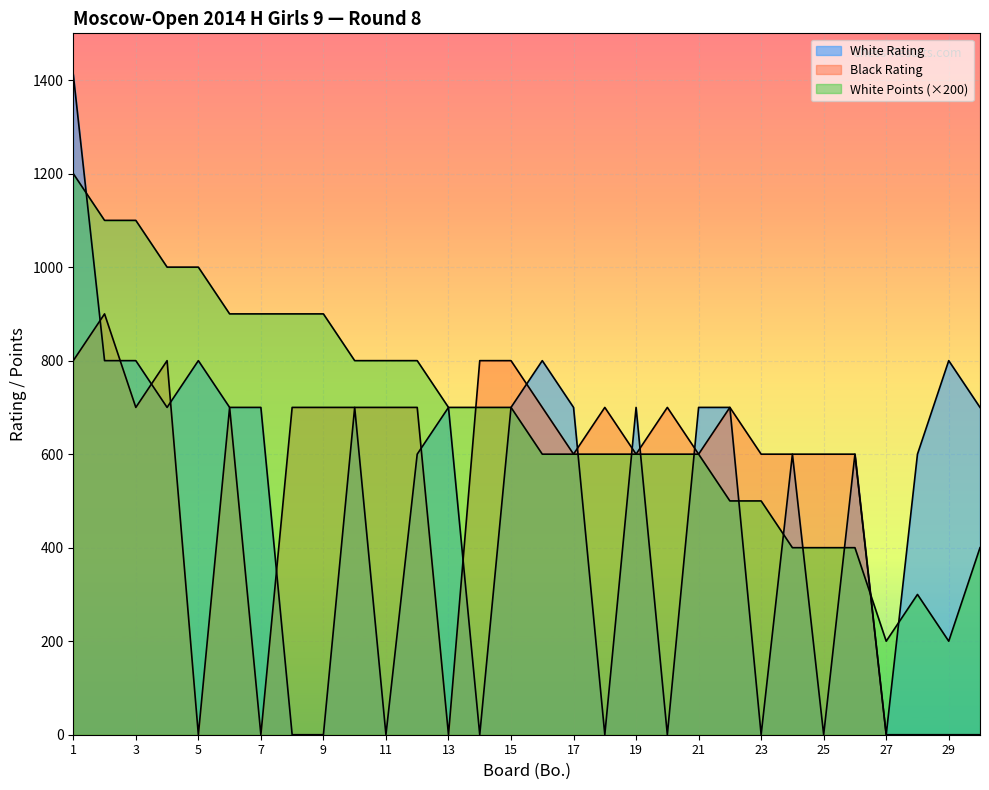

What is the sum of all White Points values?

20400